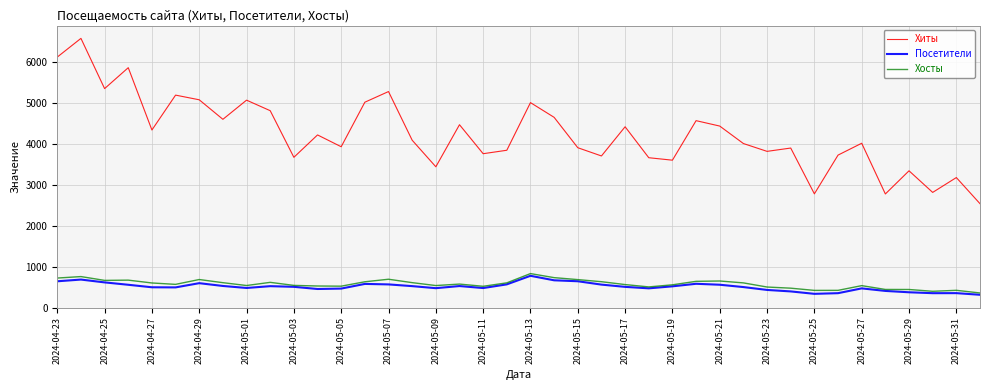

True or false: Хиты and Хосты intersect in this chart.

False